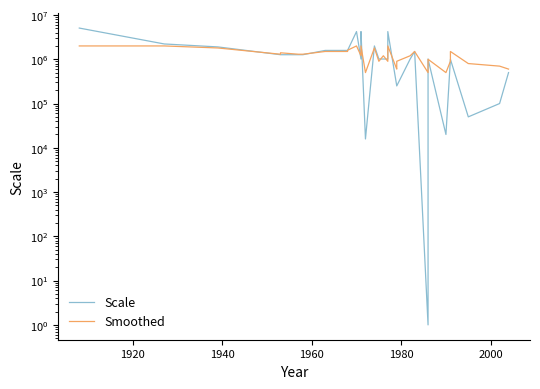

Is this an area chart (filled region under the line)?

No